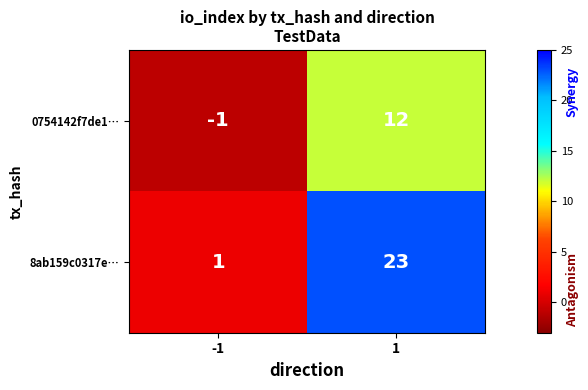

What is the difference between the 8ab159c0317e… values at -1 and 1?

22